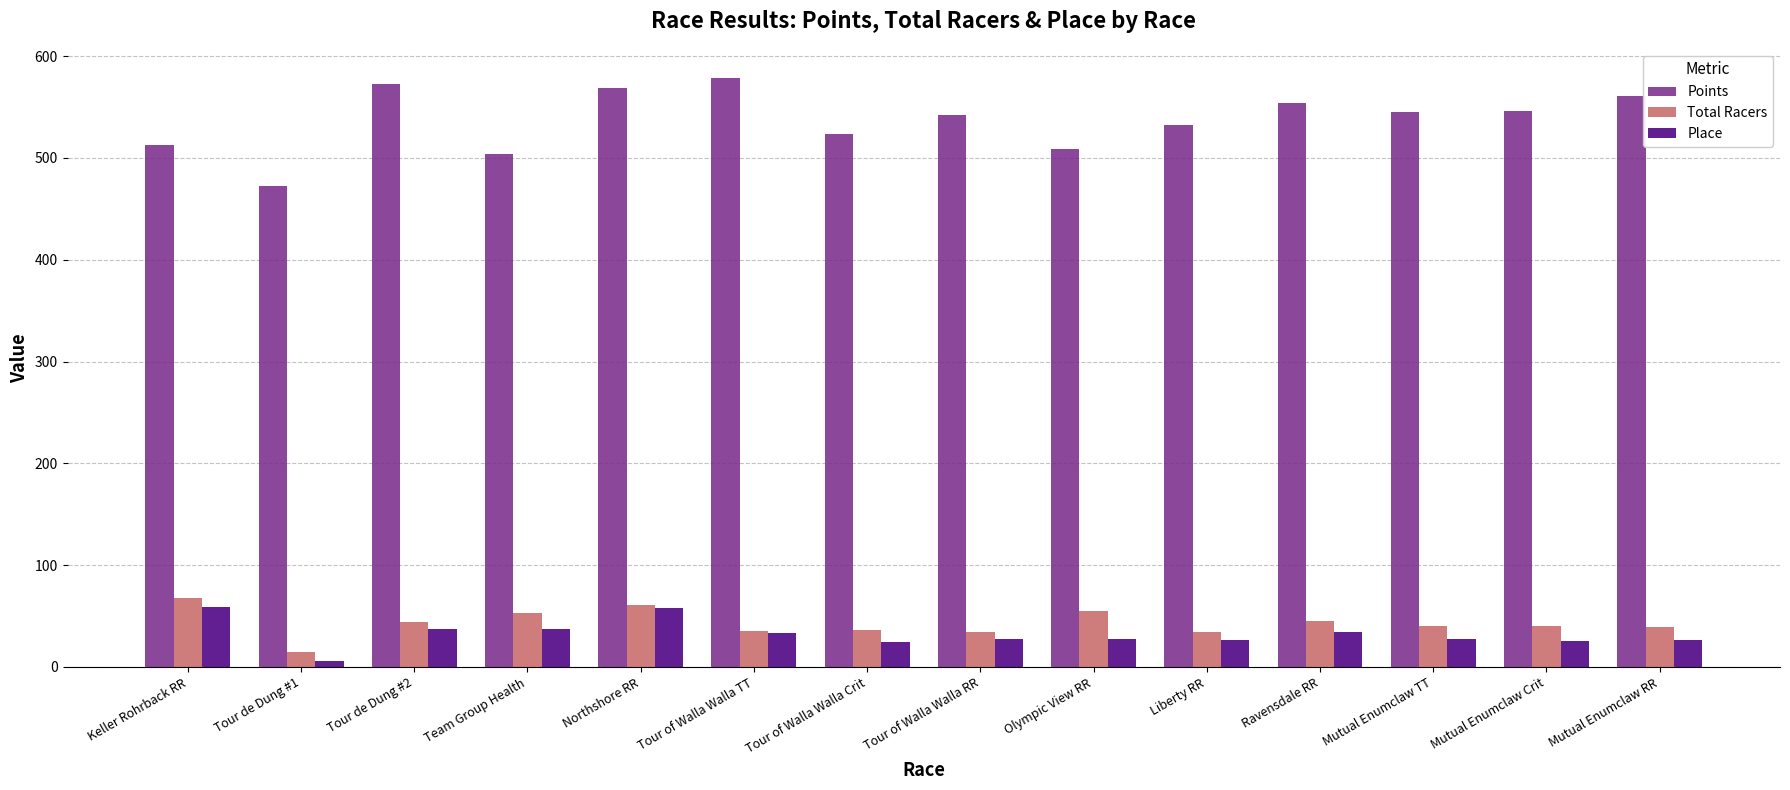

At how many categories does at least one series exceed 414?

14